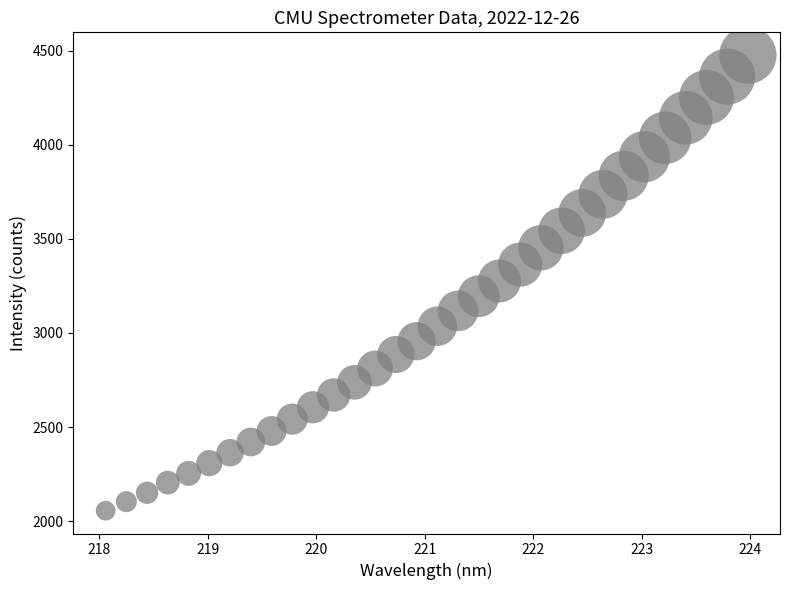

What is the range of Y values (max minus min)?

2421.7